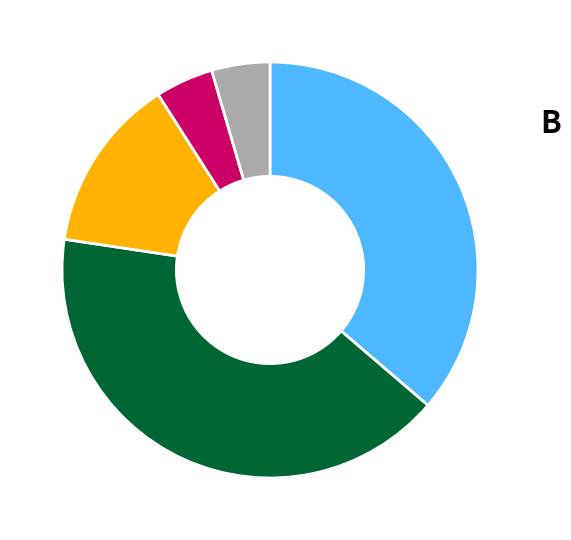

Is there a majority slice in this chart?

No